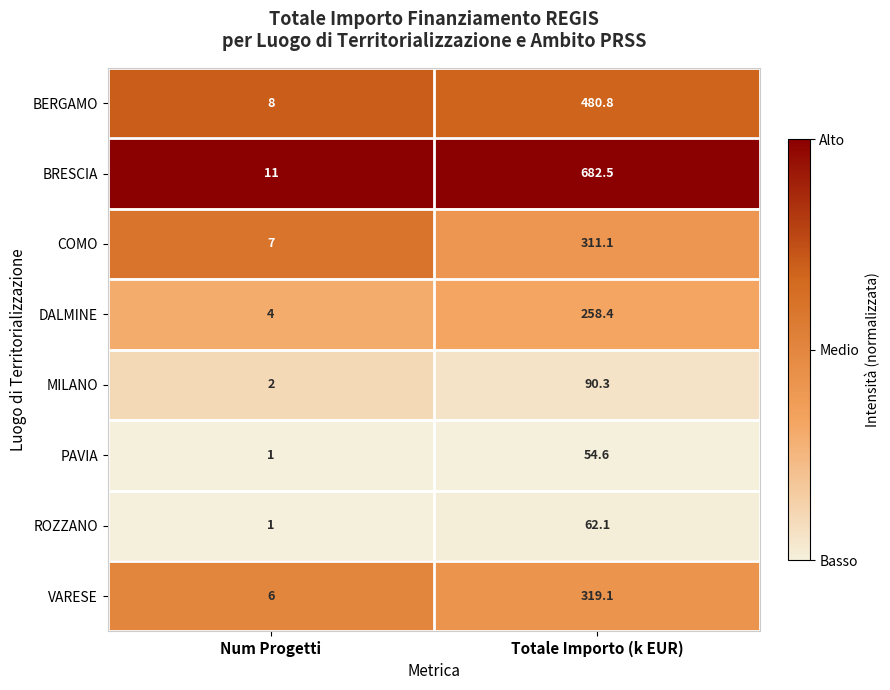

Where is ROZZANO nearest to the value 31?

Num Progetti